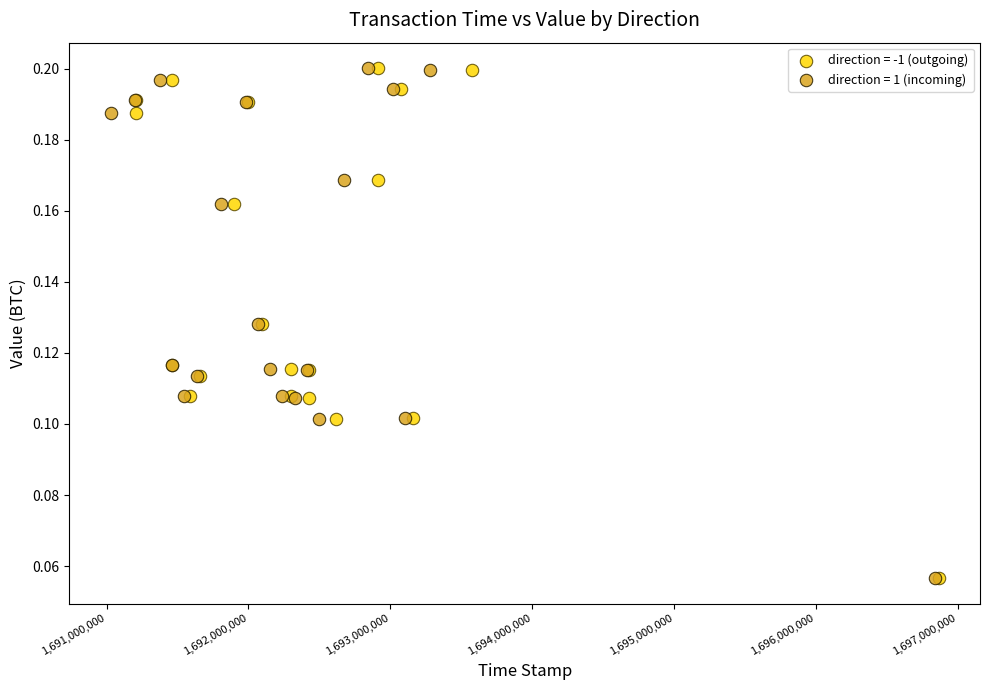

What are all the series names shown in the legend?

direction = -1 (outgoing), direction = 1 (incoming)